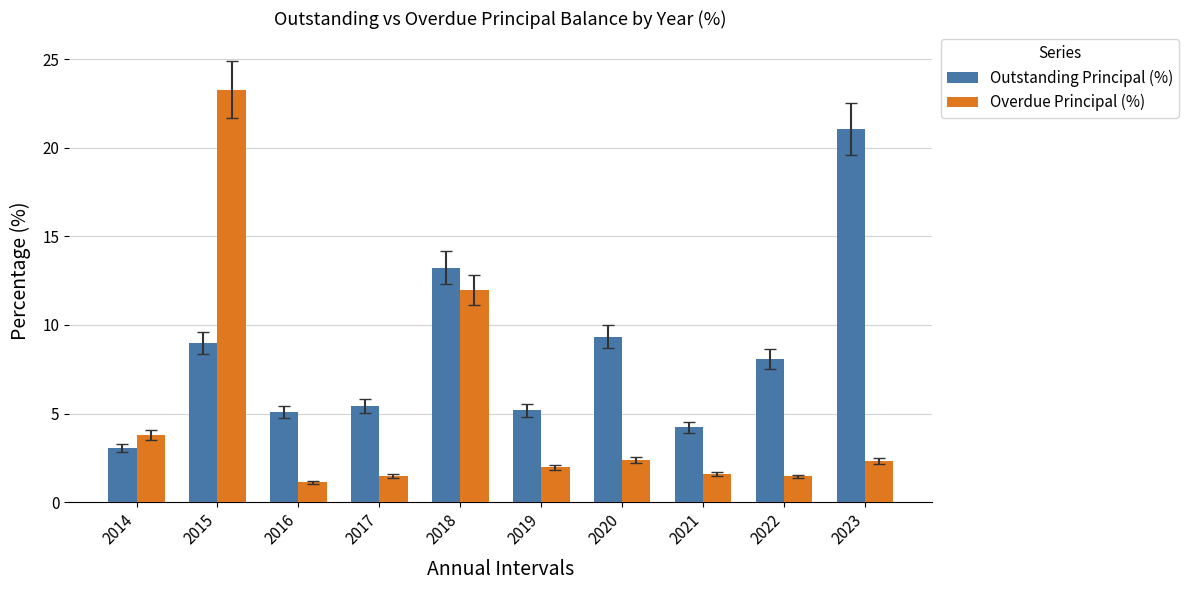

How many values in the Outstanding Principal (%) series exceed 8?

5